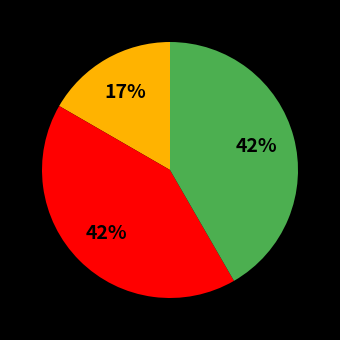

Is there any slice that represents more than half of the pie?

No